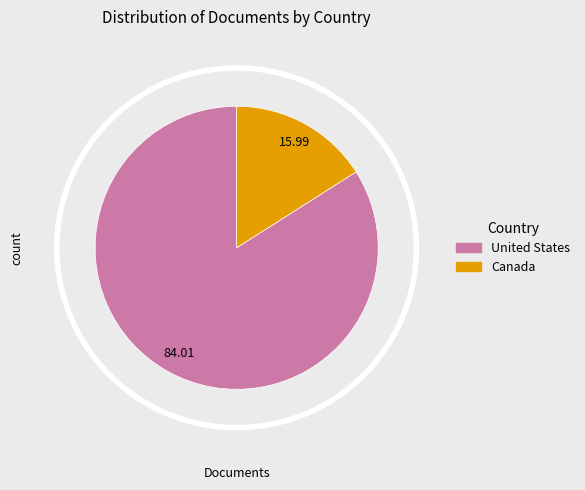

Which slice is the smallest?

Canada